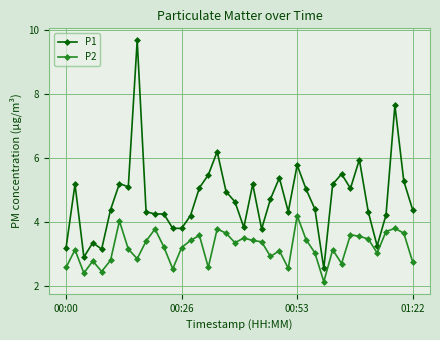

True or false: P2 and P1 cross at least once.

False